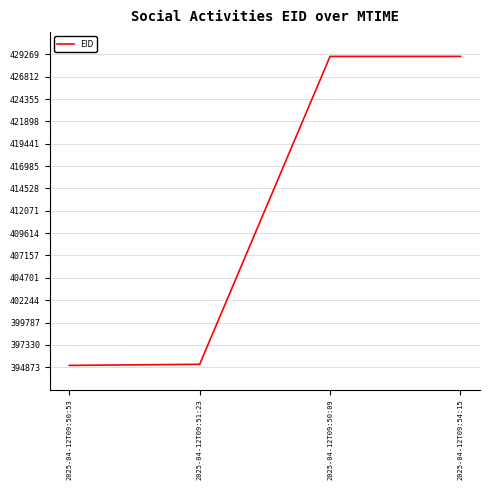

Count the number of categories in the chart.

4